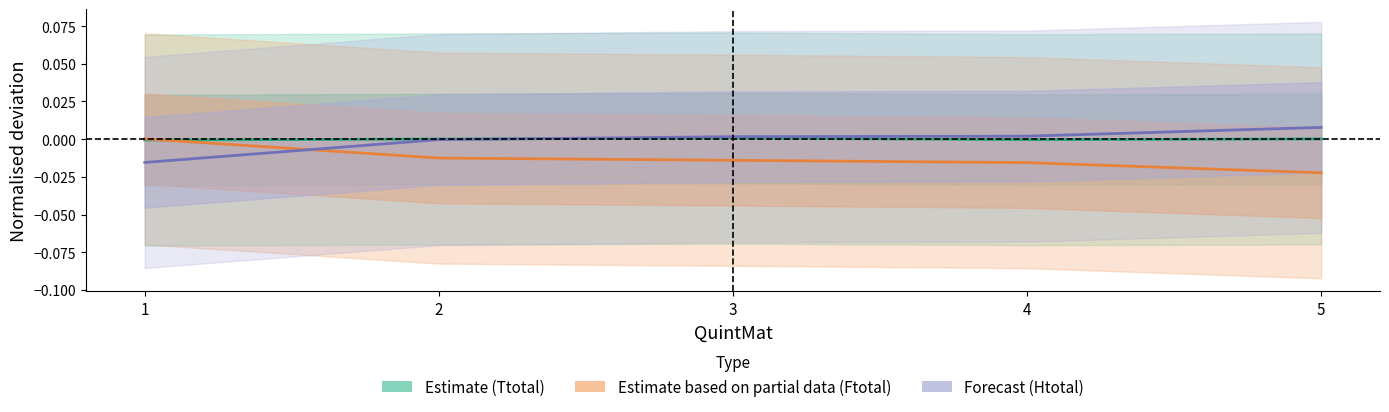

How many negative values does the Ttotal series have?

2